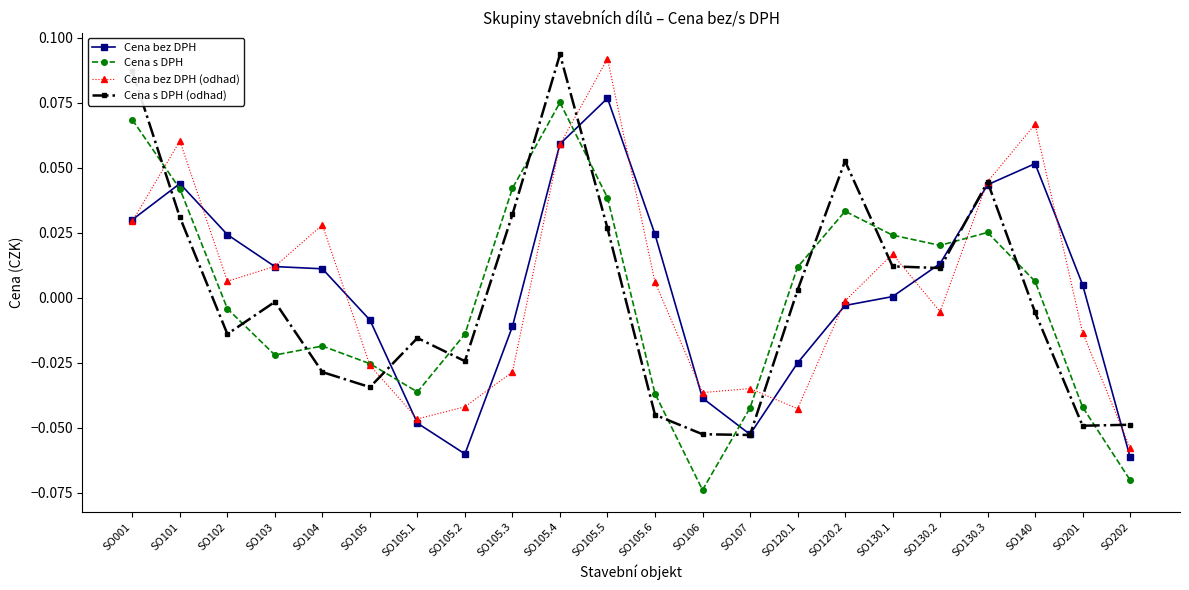

Between SO103 and SO106, which series saw the biggest shift?

Cena s DPH